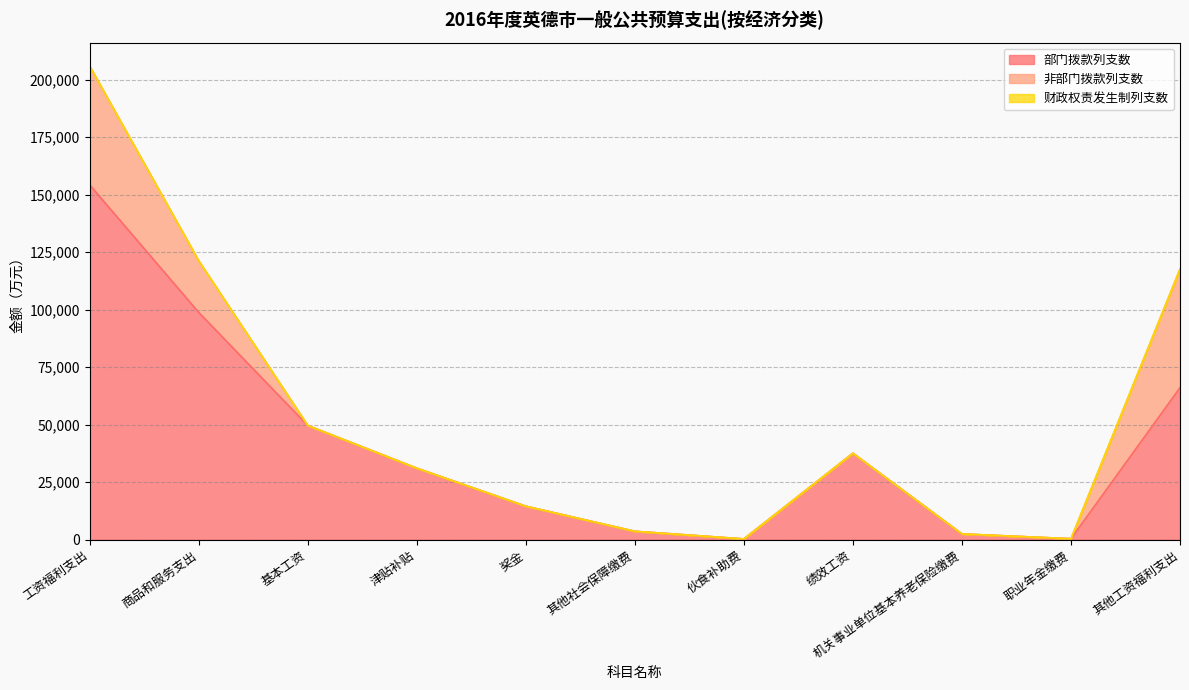

What is the sum of all 部门拨款列支数 values?

458798